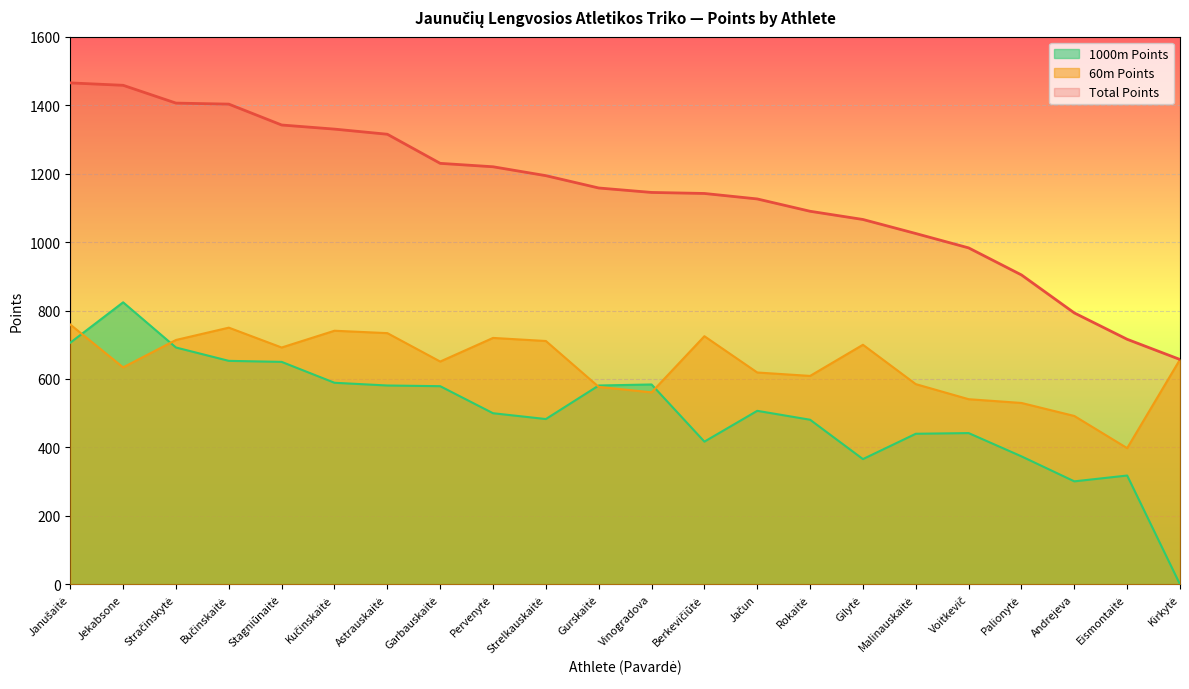

Rank the series at Berkevičiūtė from lowest to highest value.

1000m Points, 60m Points, Total Points